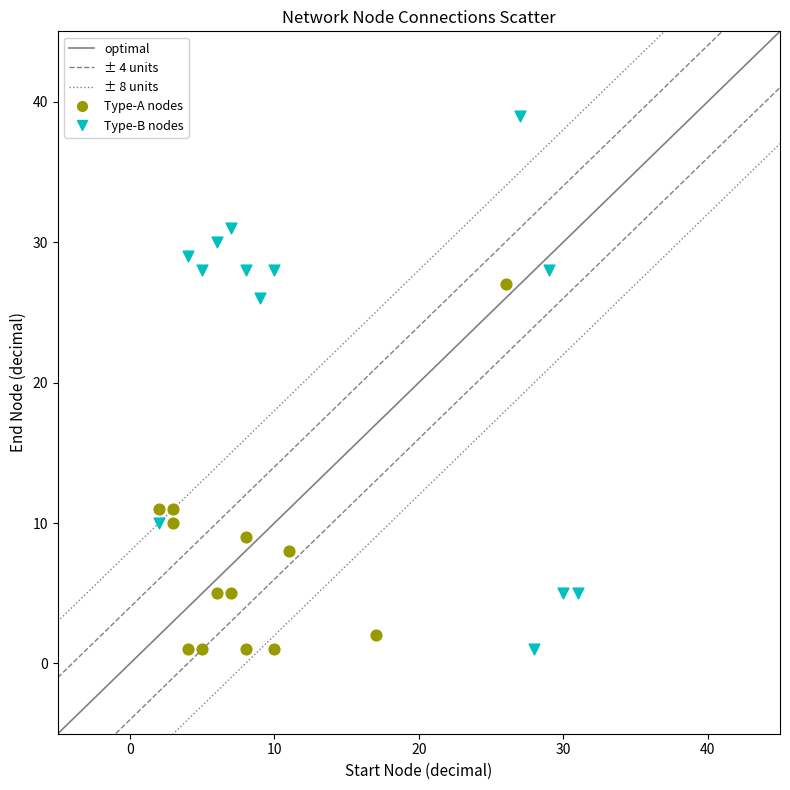

Which series reaches the maximum Y coordinate?

Type-B nodes